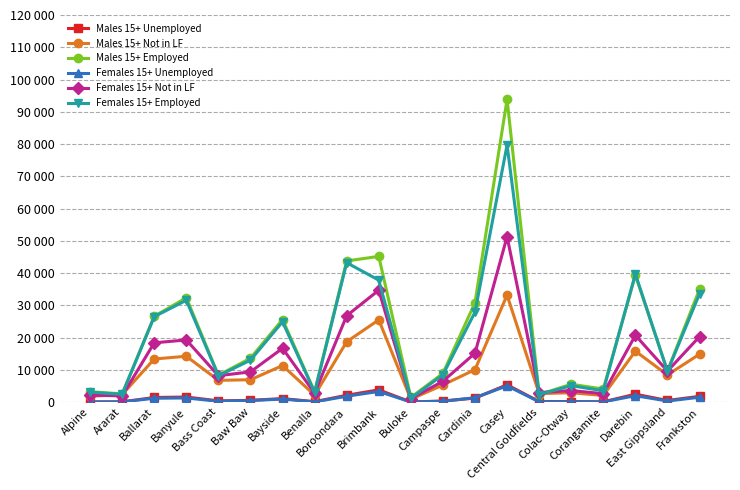

After their last crossing, which series has the higher values: Females 15+ Employed or Females 15+ Not in LF?

Females 15+ Employed